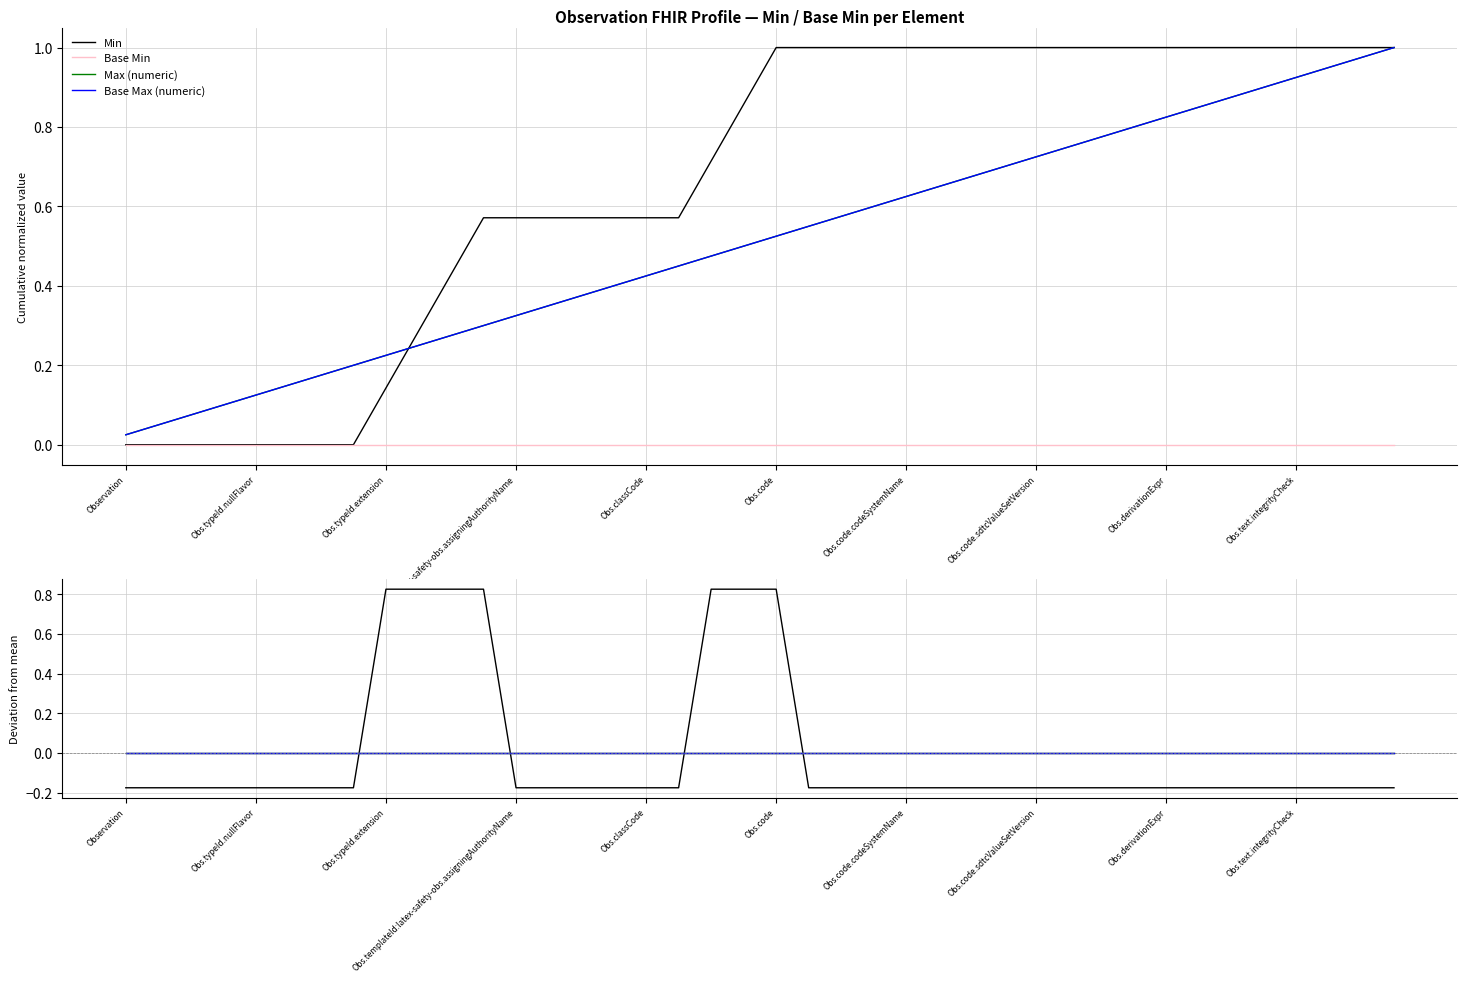

True or false: Min has a value of -0.2 at Obs.derivationExpr.

False